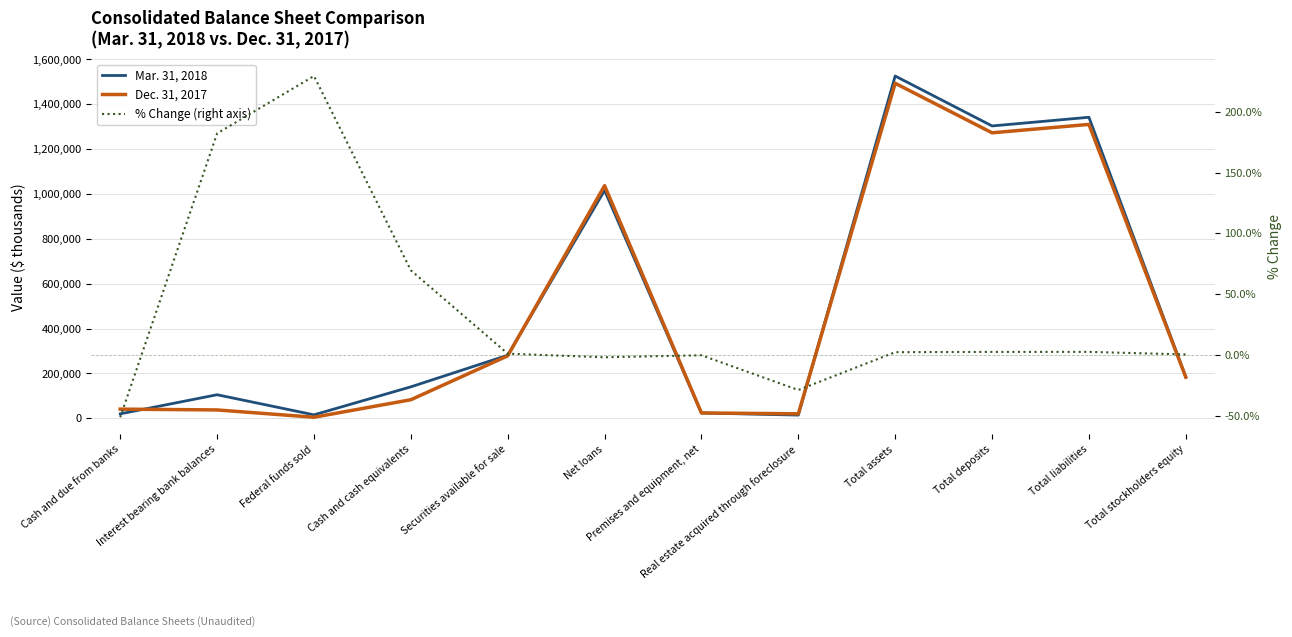

What is the sum of all Dec. 31, 2017 values?

5784044.0